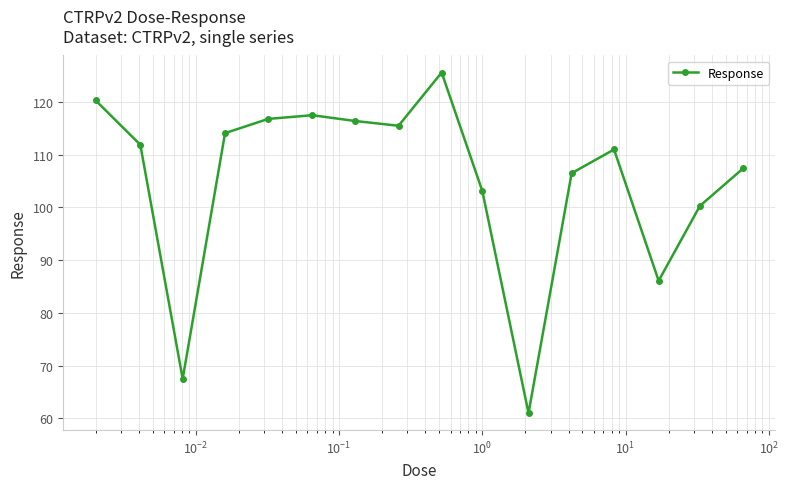

True or false: the data has more than 2 interior local peaks.

True